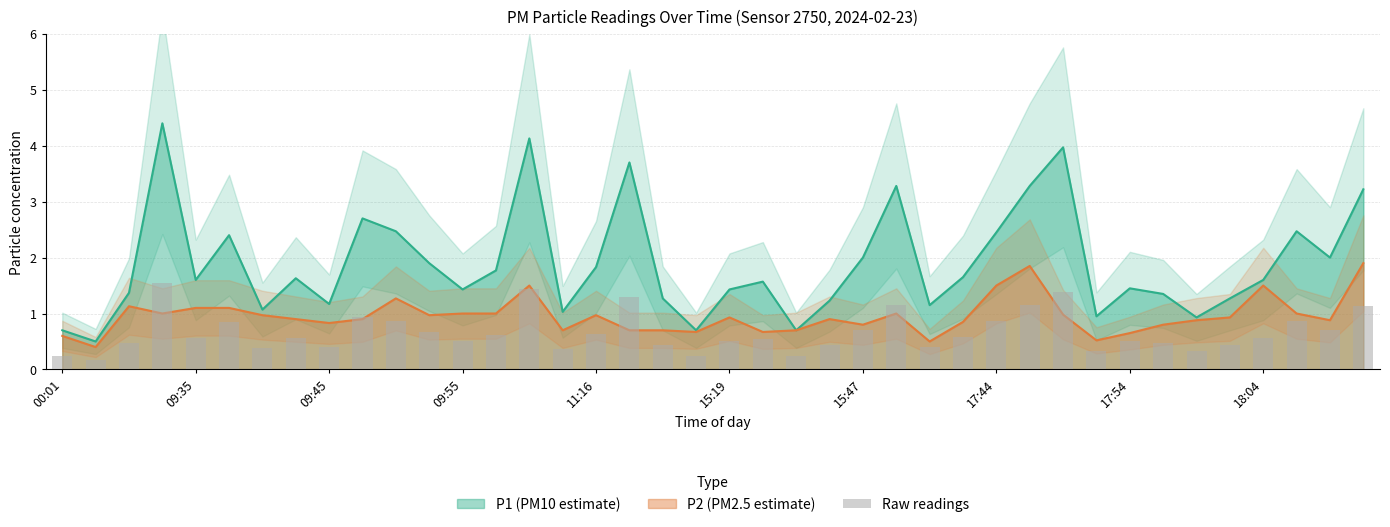

Rank the categories by value from lowest to highest.

09:35, 00:01, 19, 22, 34, 31, 15, 15:47, 26, 17:54, 23, 18, 35, 33, 09:45, 12, 20, 32, 21, 11:16, 36, 17:44, 27, 13, 16, 11, 24, 38, 15:19, 28, 10, 37, 18:04, 39, 25, 29, 17, 30, 14, 09:55